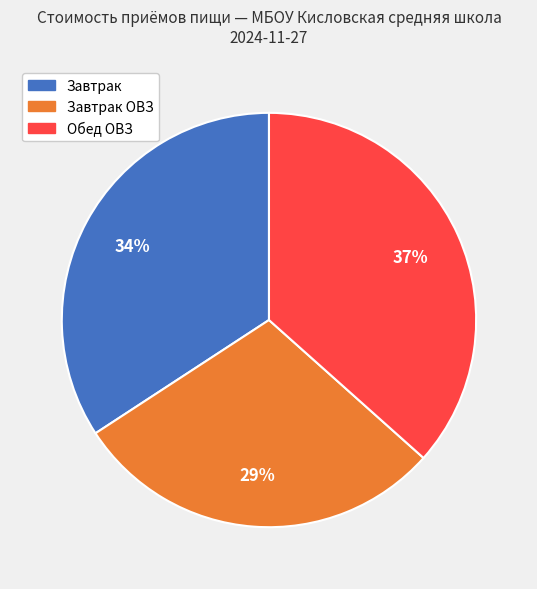

How many slices are in this pie chart?

3